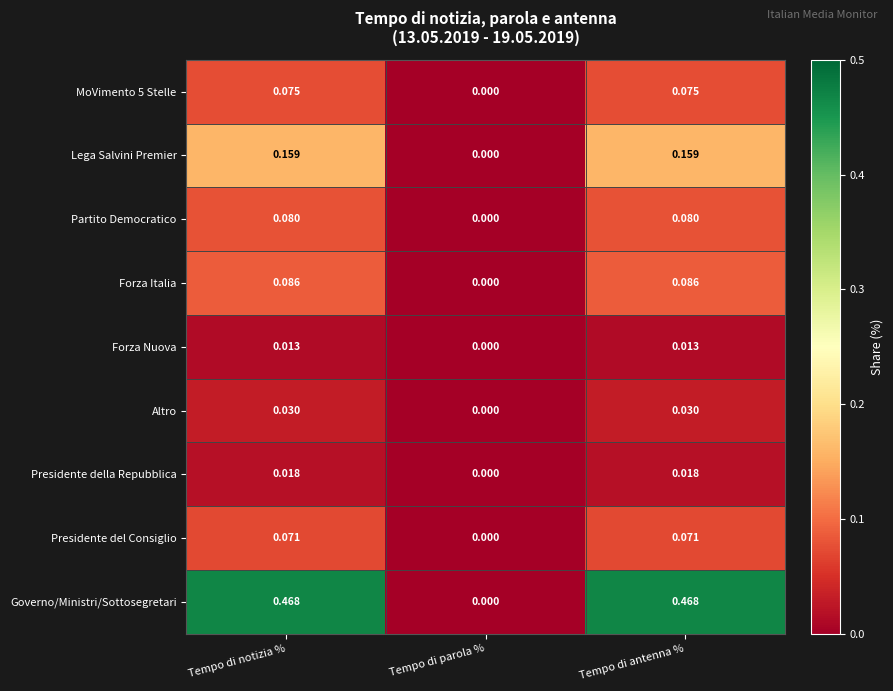

At which label is Partito Democratico closest to 0?

Tempo di parola %